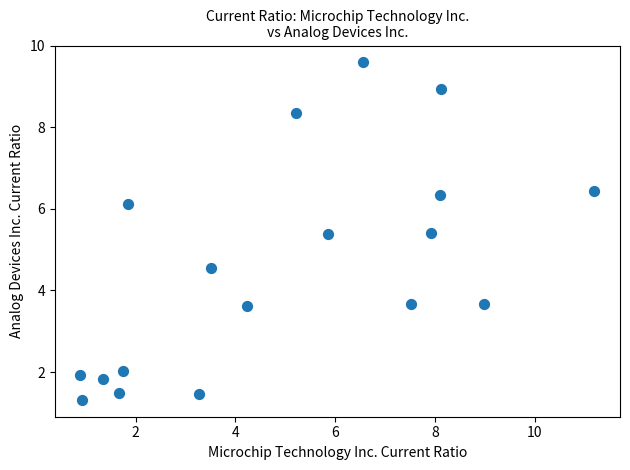

What is the range of Y values (max minus min)?

8.3